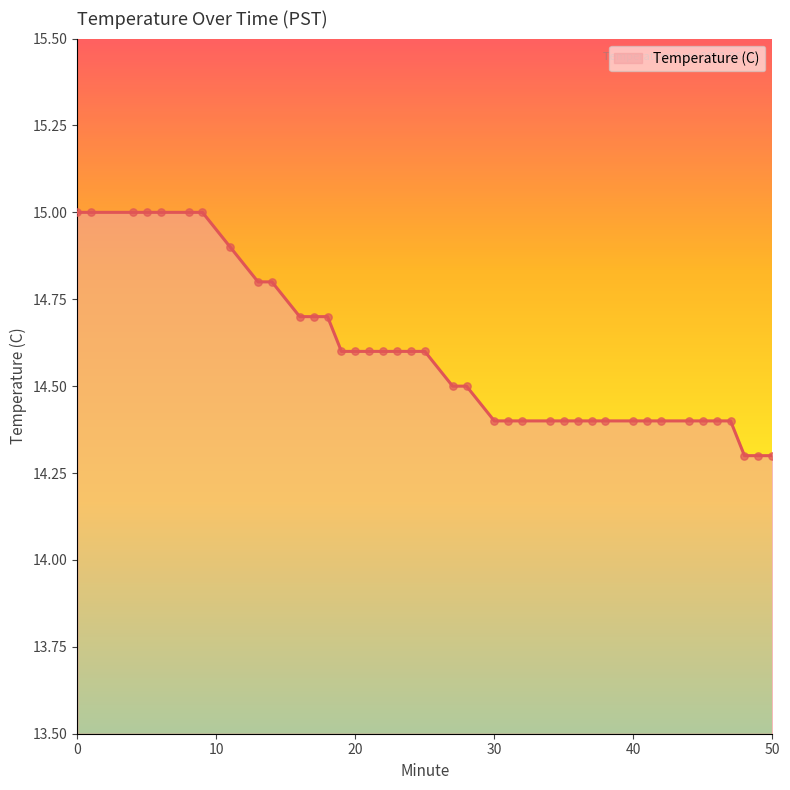

What is the difference between the maximum and minimum values?

0.7